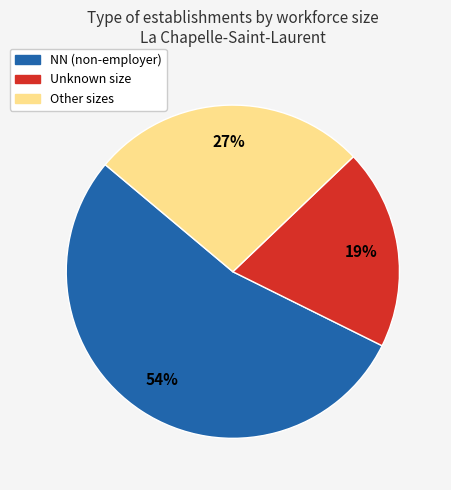

What is the ratio of the value at Other sizes to the value at NN (non-employer)?

0.5